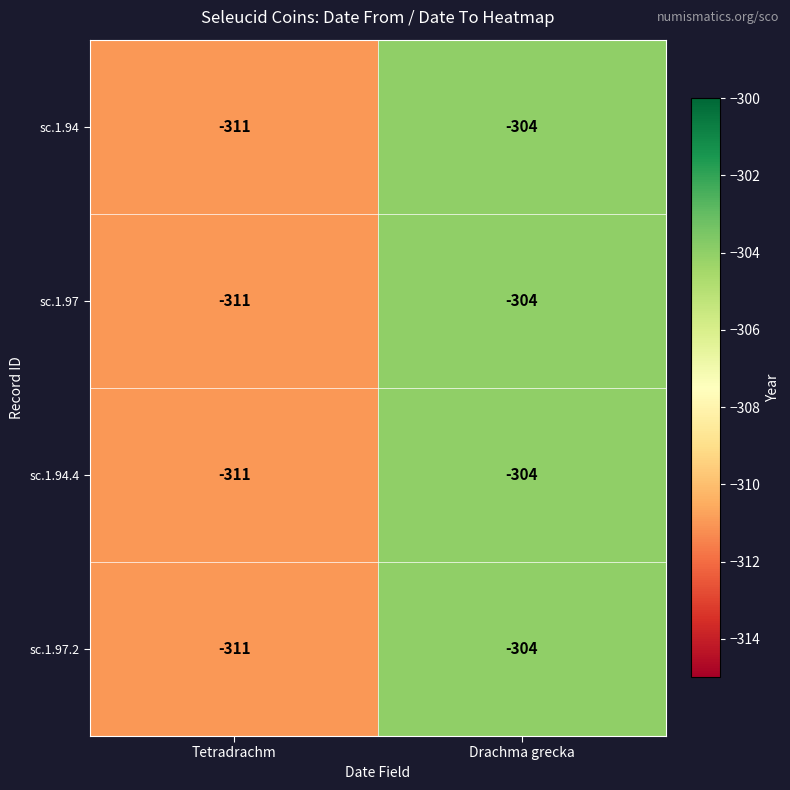

Where is sc.1.94 nearest to the value -307?

Drachma grecka